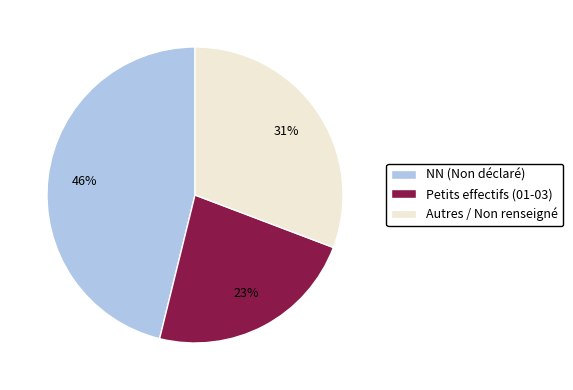

Do Autres / Non renseigné and Petits effectifs (01-03) together represent more than half of the pie?

Yes